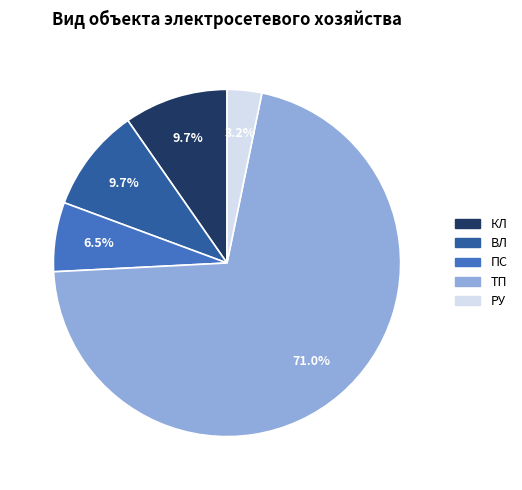

Is there a majority slice in this chart?

Yes